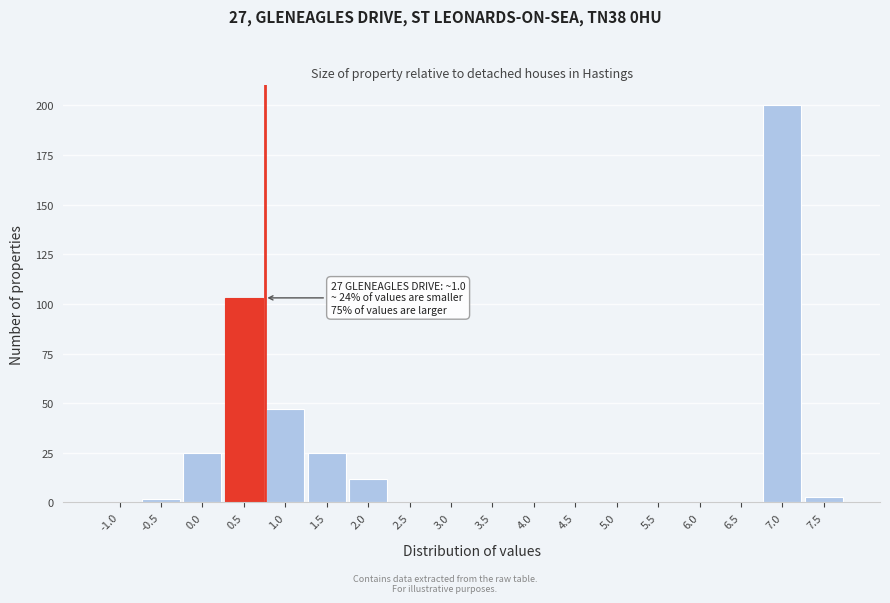

Reading left to right, transcribe all the data shown in this chart.

-1.0=0	-0.5=2	0.0=25	0.5=103	1.0=47	1.5=25	2.0=12	2.5=0	3.0=0	3.5=0	4.0=0	4.5=0	5.0=0	5.5=0	6.0=0	6.5=0	7.0=200	7.5=3